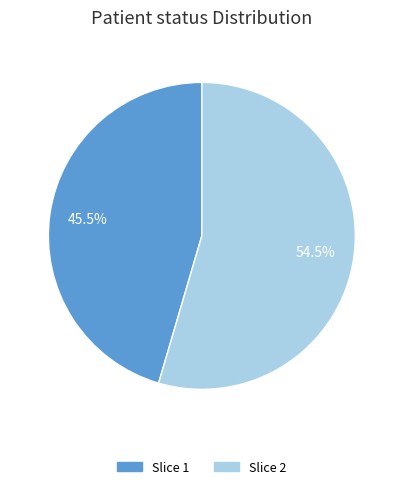

Does Slice 1 account for over 50% of the chart?

No